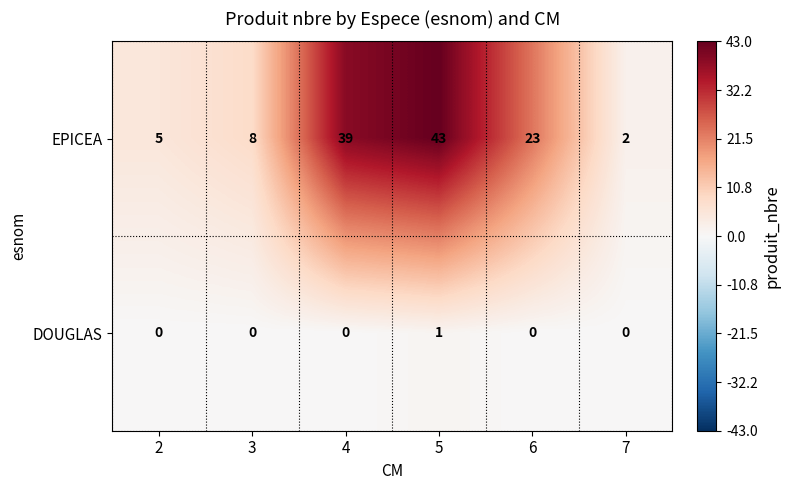

Which series changed the most between 2 and 6?

EPICEA